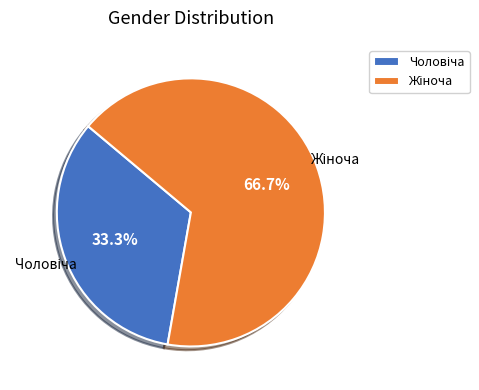

Is there any slice that represents more than half of the pie?

Yes